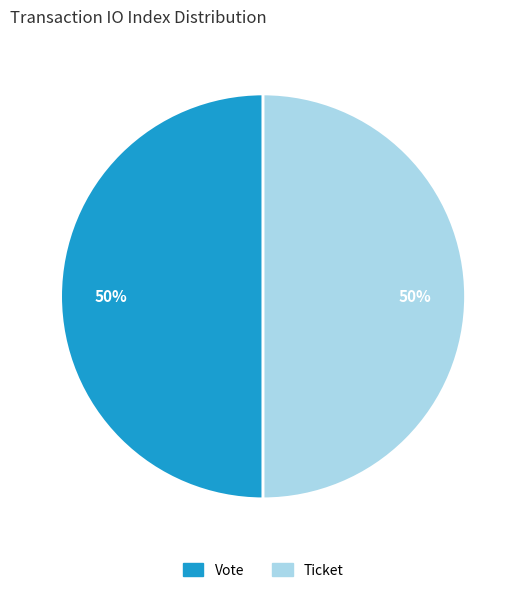

Is it true that Vote is 61% of the pie?

False